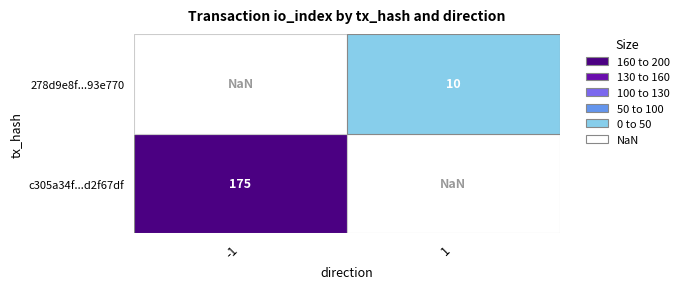

Which series has the largest range (max minus min)?

c305a34f60fdee560c9a46770c2cf9dce2f67df